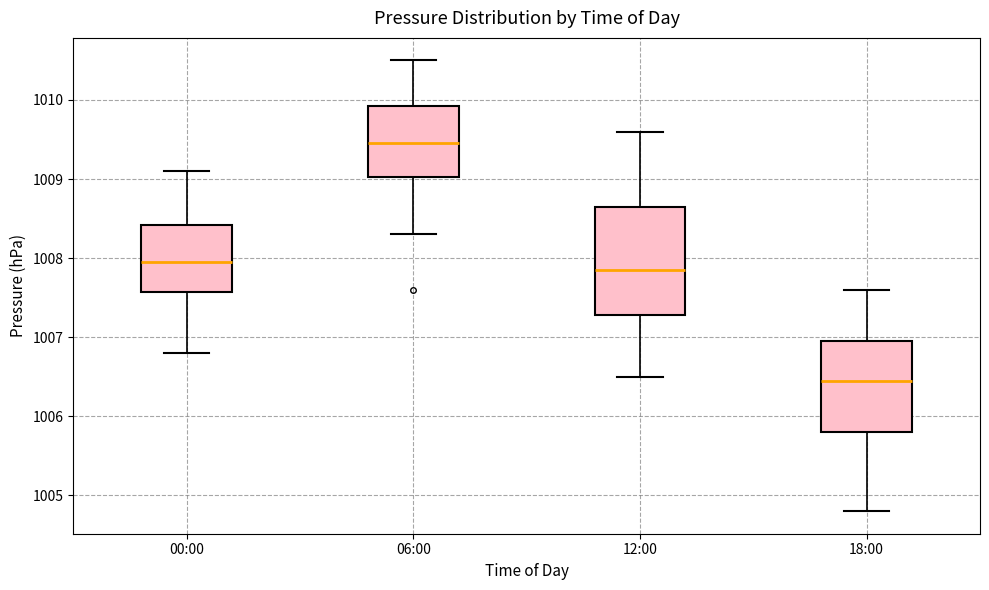

Which box has the lowest median line?

18:00